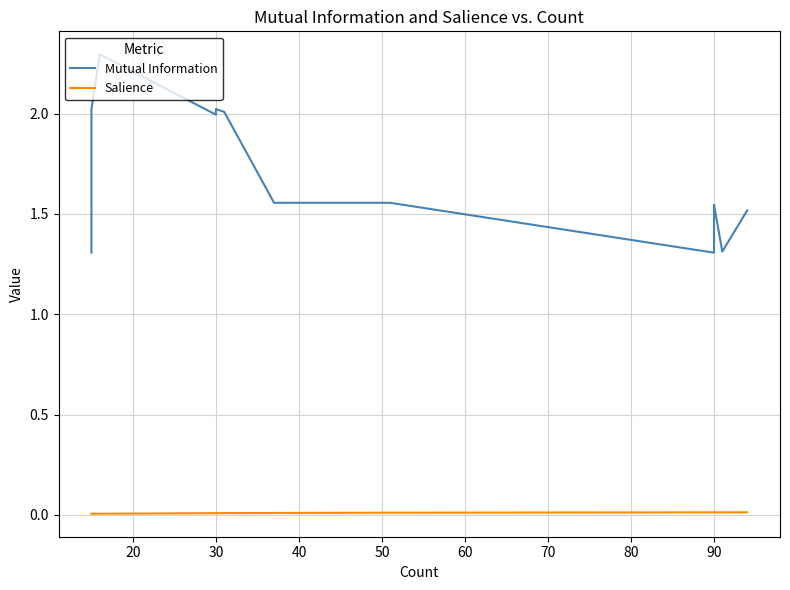

What is the difference between the maximum and minimum values in the Mutual Information series?

1.0